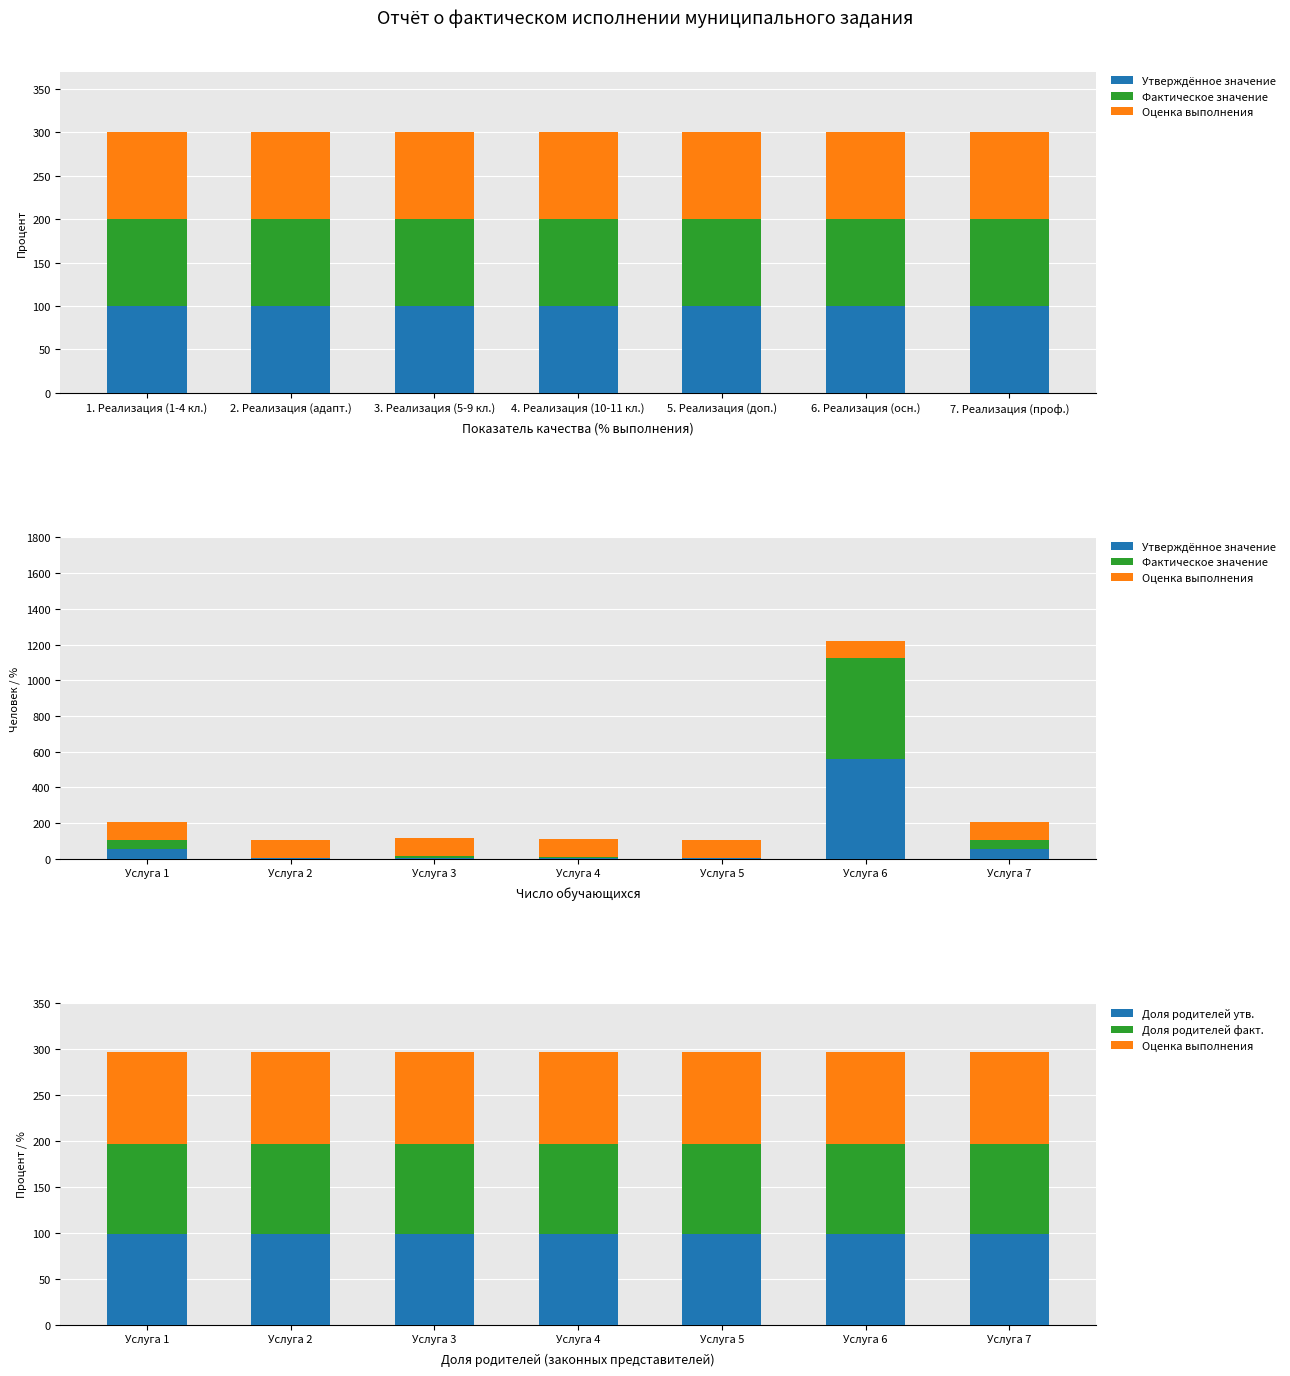

What is the approximate value of Доля родителей факт. at Услуга 6?

98.3